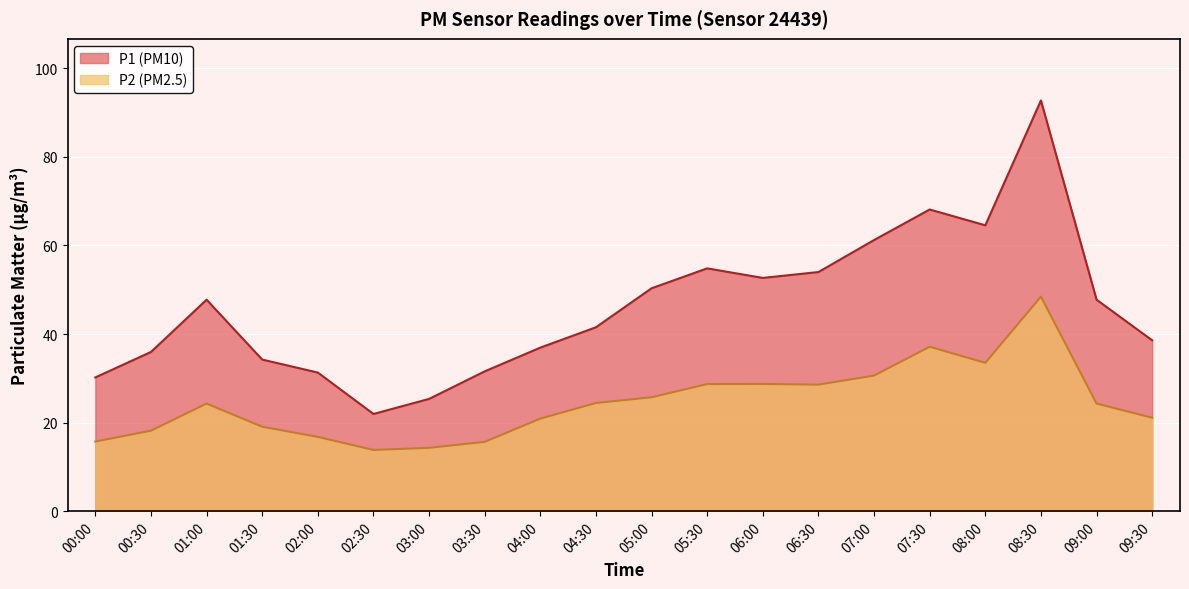

Rank the categories by P2 value from lowest to highest.

02:30, 03:00, 03:30, 00:00, 02:00, 00:30, 01:30, 04:00, 09:30, 01:00, 09:00, 04:30, 05:00, 06:30, 05:30, 06:00, 07:00, 08:00, 07:30, 08:30